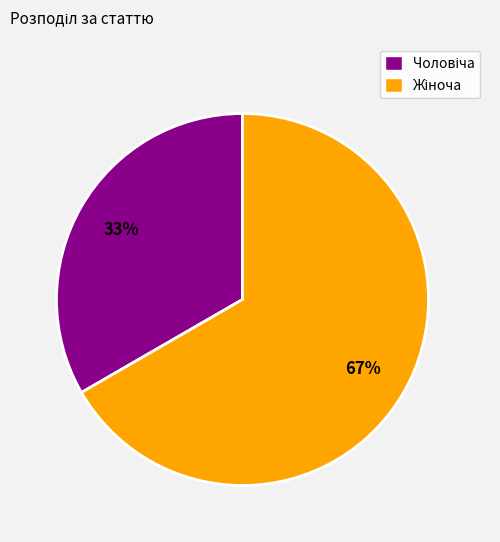

Is there any slice that represents more than half of the pie?

Yes